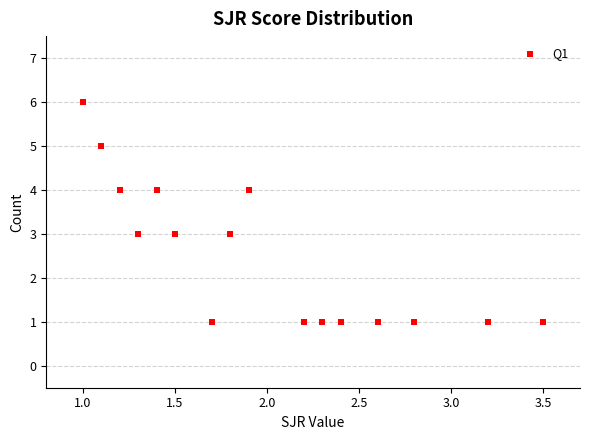

What is the range of Y values (max minus min)?

5